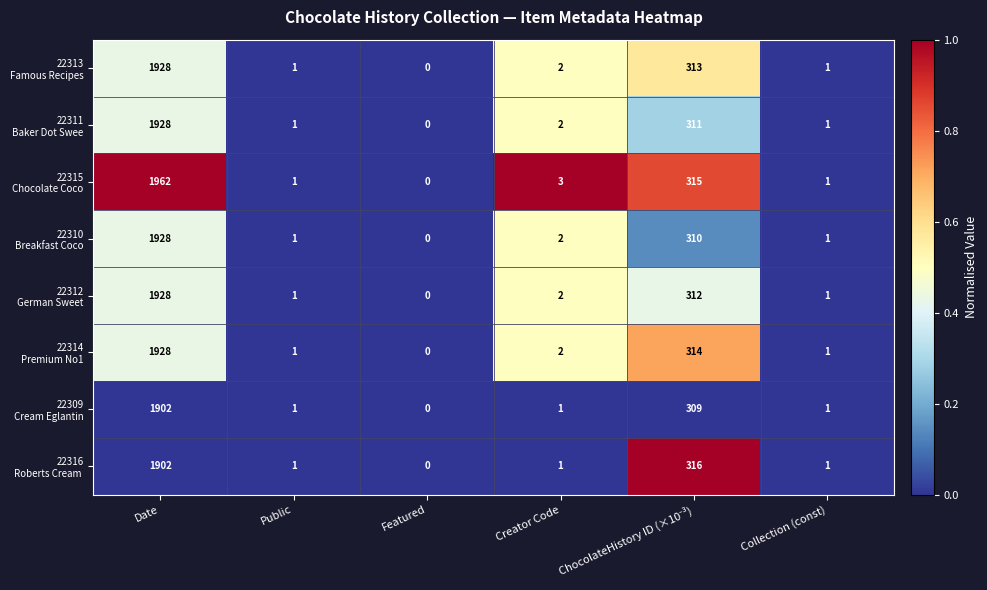

What is the difference between the highest and lowest values at Date?

60